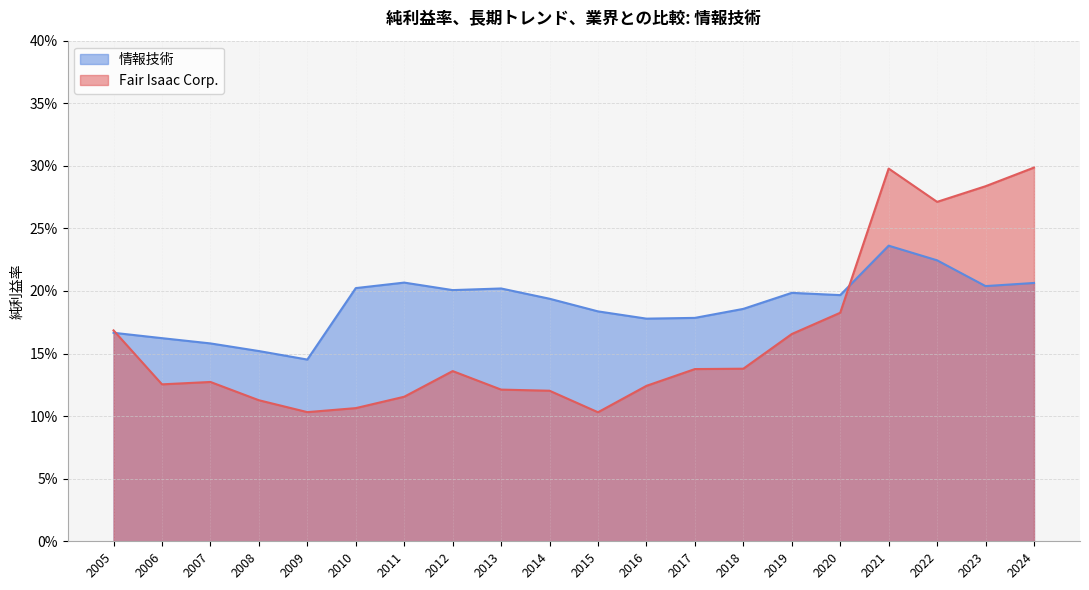

Between which two adjacent categories do Fair Isaac Corp. and 情報技術 first intersect?

2021 and 2020